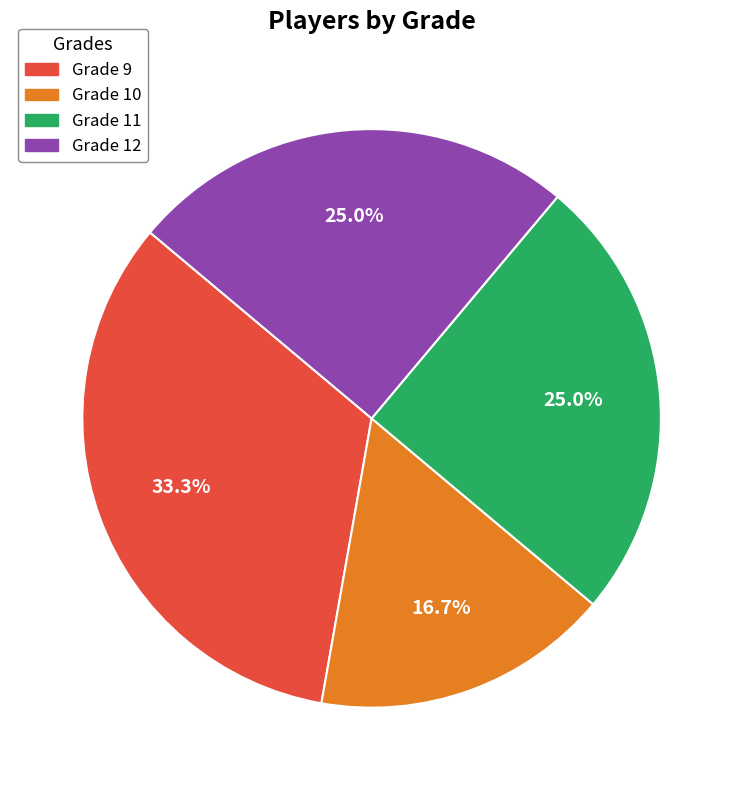

What portion of the pie excludes Grade 12?

75.0%